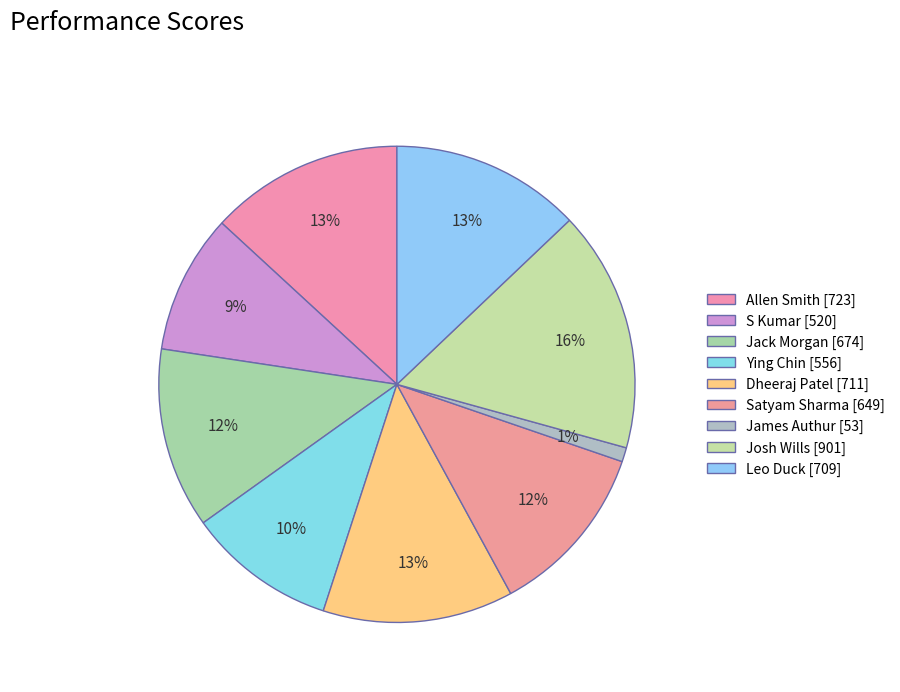

How many segments does this pie chart have?

9